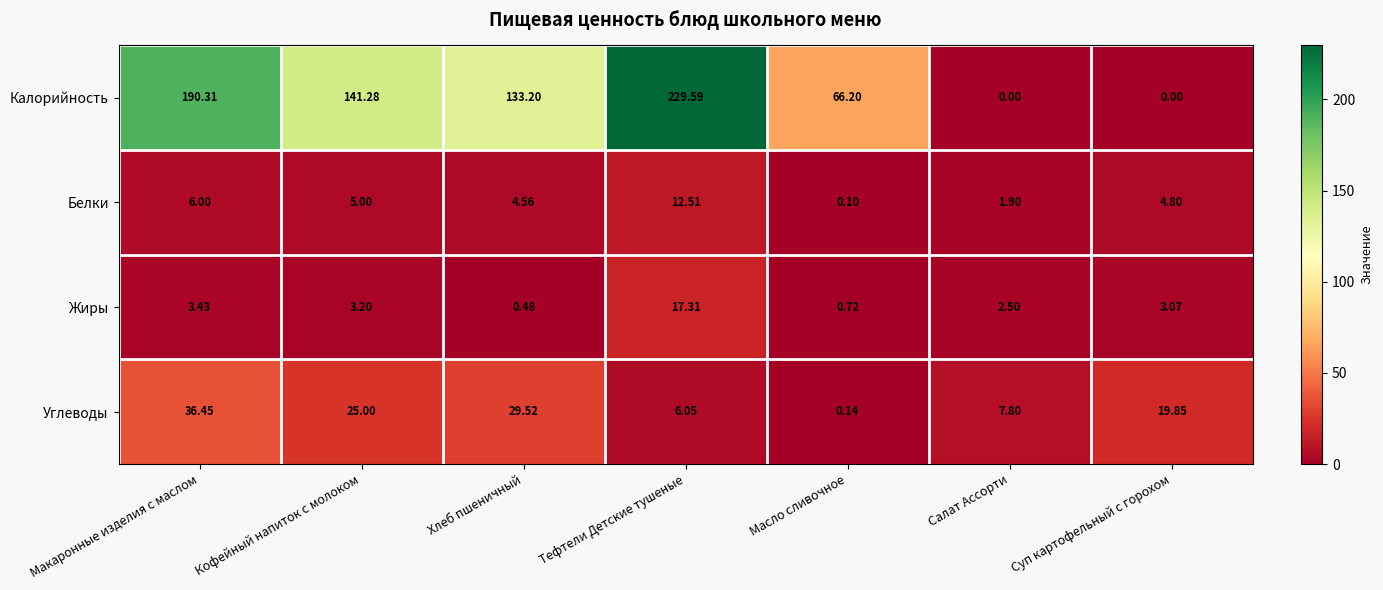

Rank the series by their maximum value, from highest to lowest.

Калорийность, Углеводы, Жиры, Белки